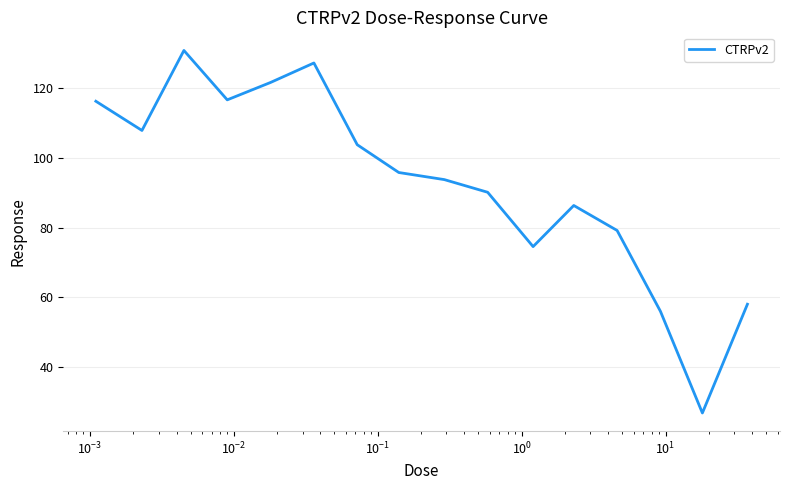

What is the difference between the maximum and minimum values?

104.2